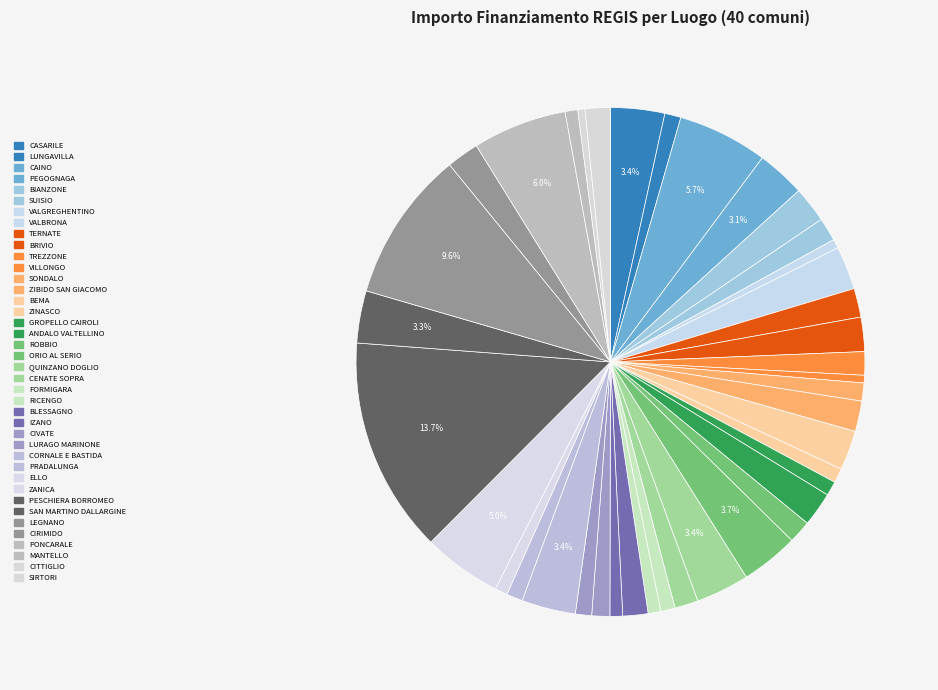

Is it true that CITTIGLIO is 1% of the pie?

False